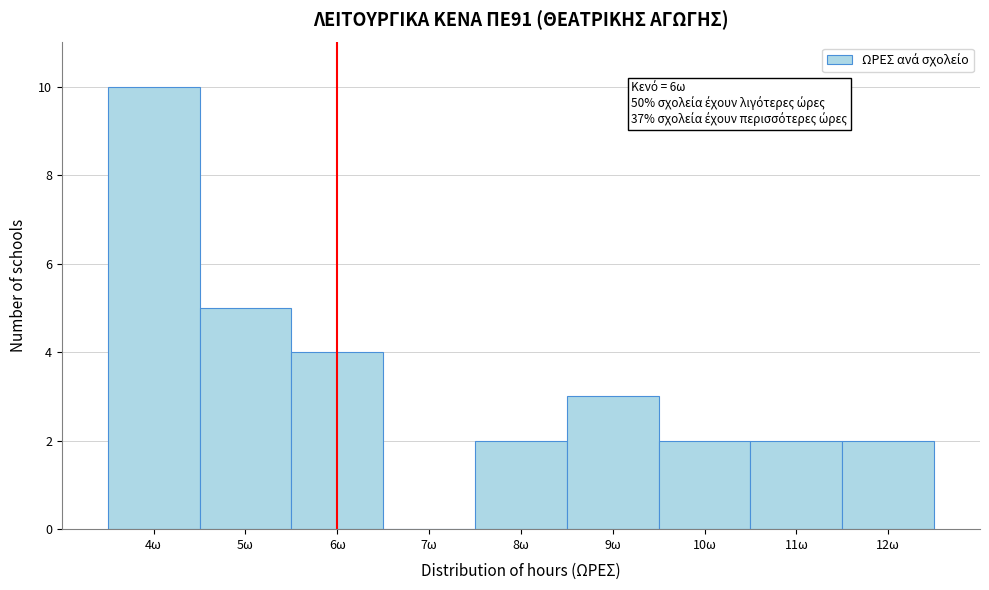

Which range on the x-axis has the tallest bar?

3.5 to 4.5